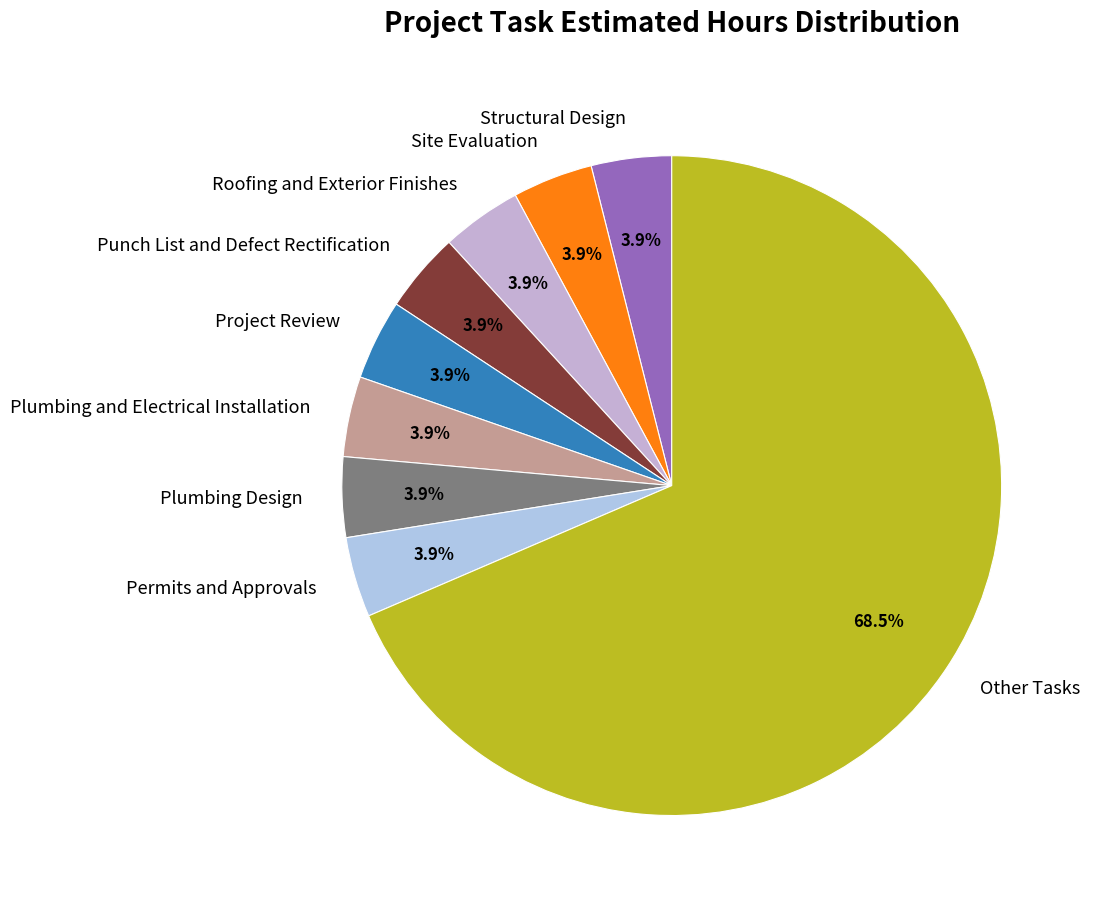

Is it true that Structural Design is 4% of the pie?

True